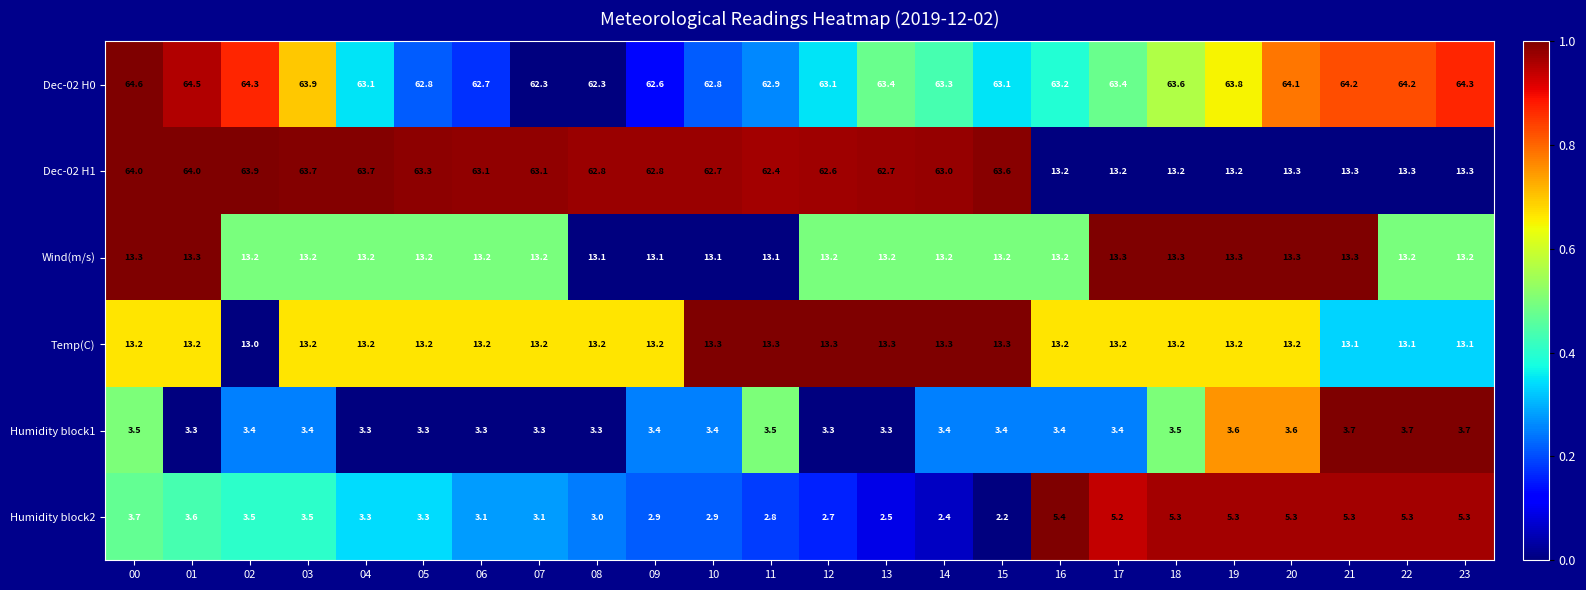

True or false: Dec-02 H0 has a value of 64.6 at 00.

True